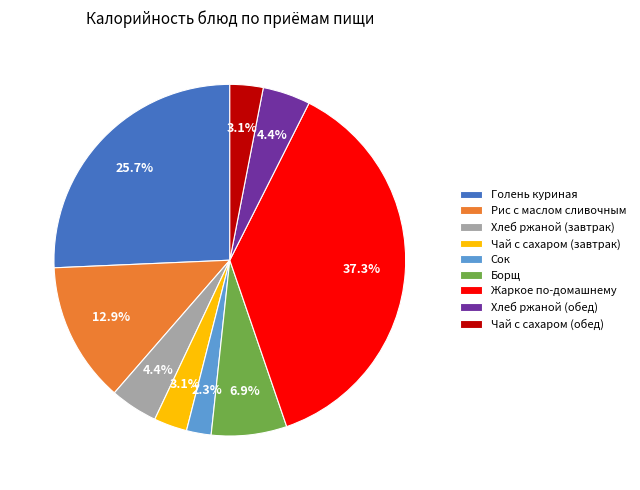

What percentage is NOT represented by Жаркое по-домашнему?

62.7%